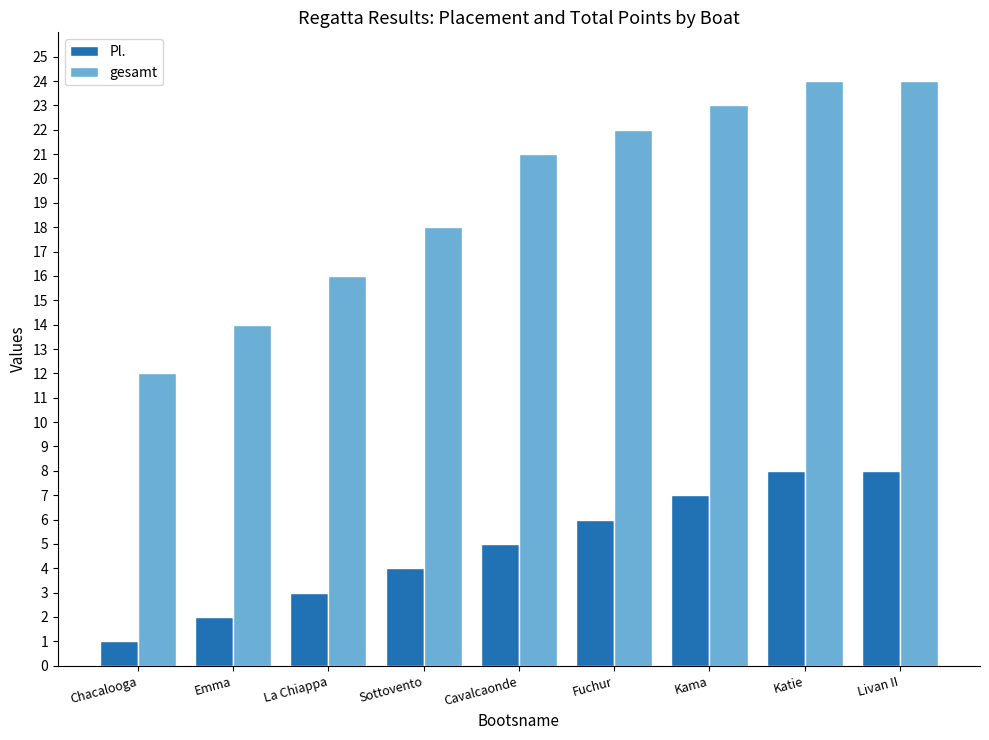

How many data points in Pl. are less than 5?

4